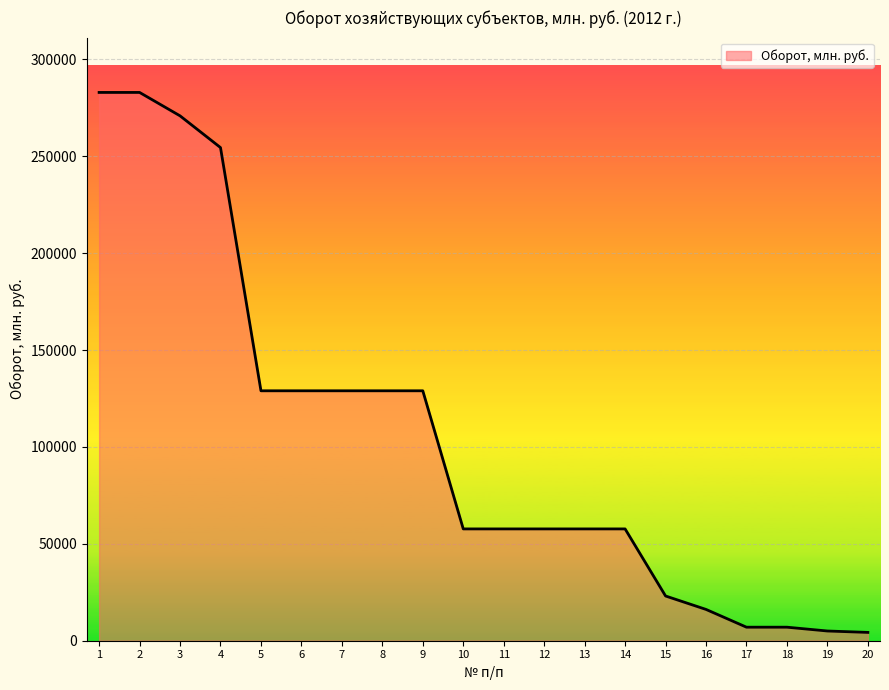

The value at 5 is 128958. True or false?

True